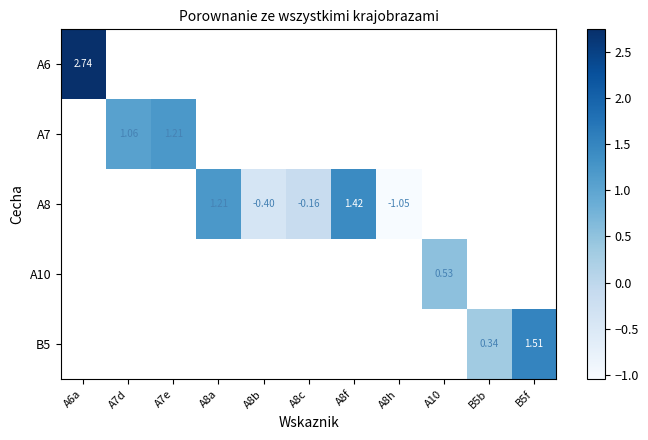

How many distinct data groups are displayed?

5